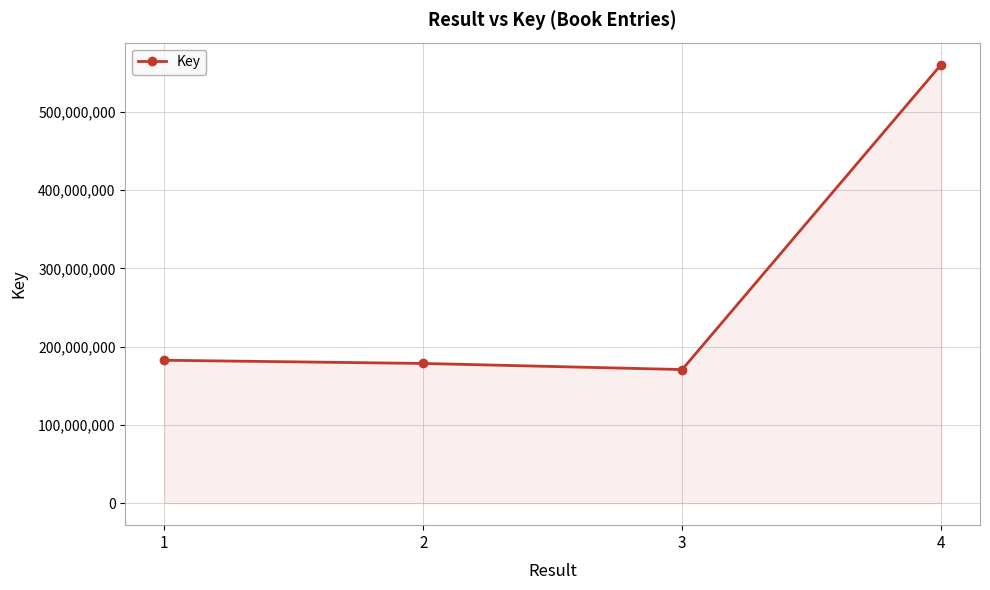

True or false: the data has more than 1 interior local peaks.

False